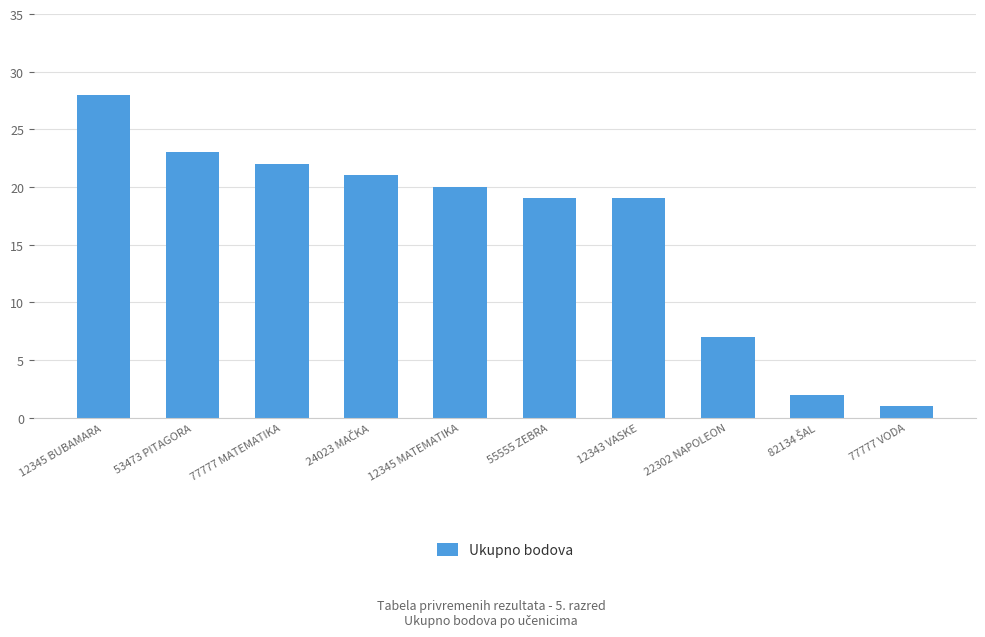

What is the difference between the maximum and minimum values?

27